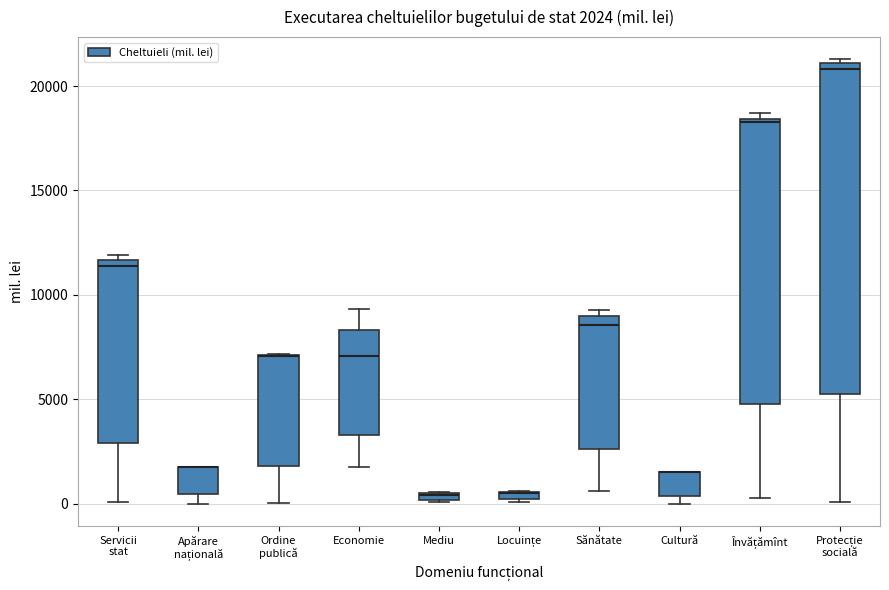

Comparing the boxes themselves (not the whiskers), which one is the tallest?

Protecție socială